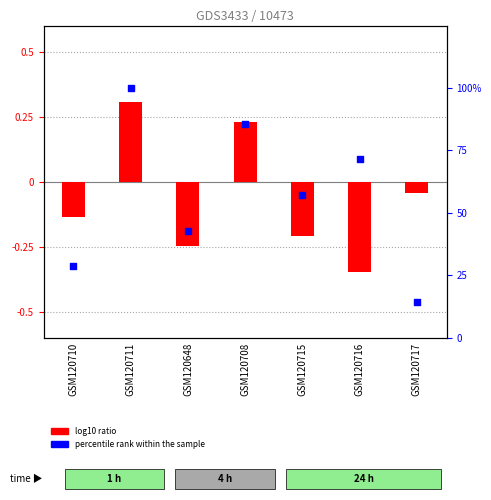

What is the total value across all series at GSM120708?

85.9